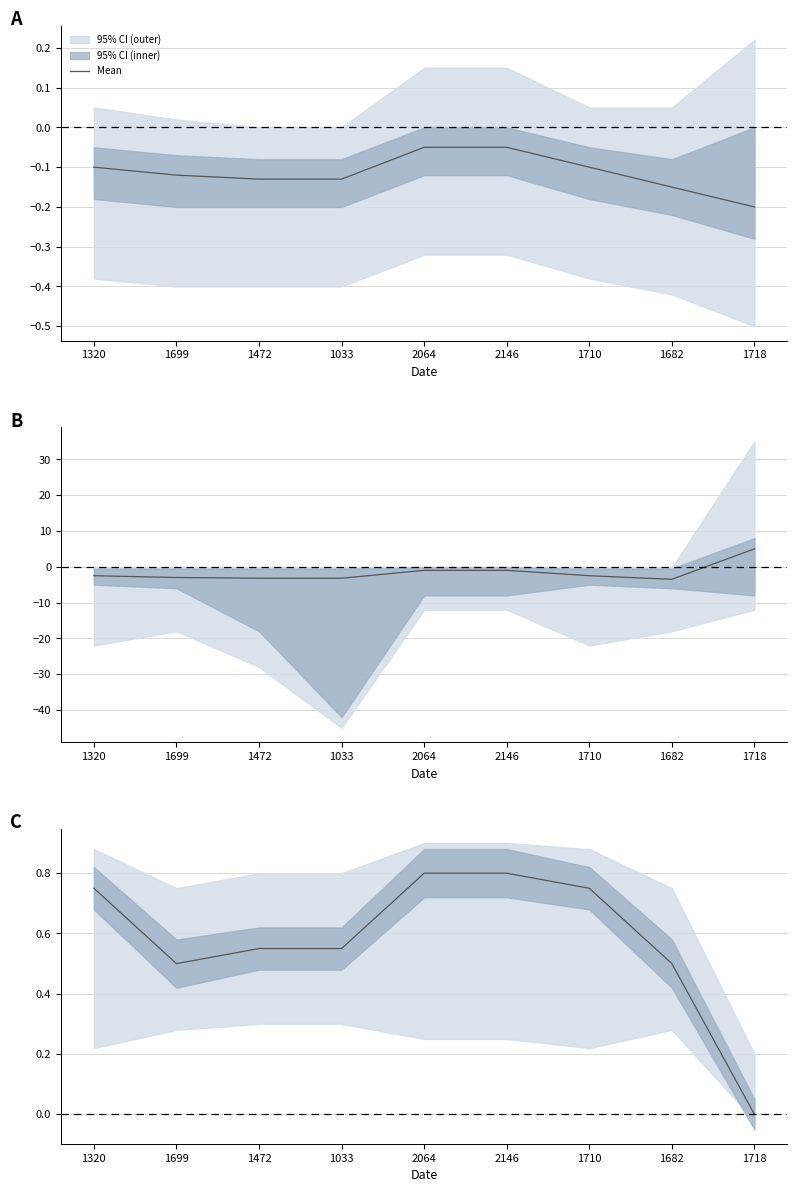

How many interior local valleys (lower than both neighbors) does the data have?

1